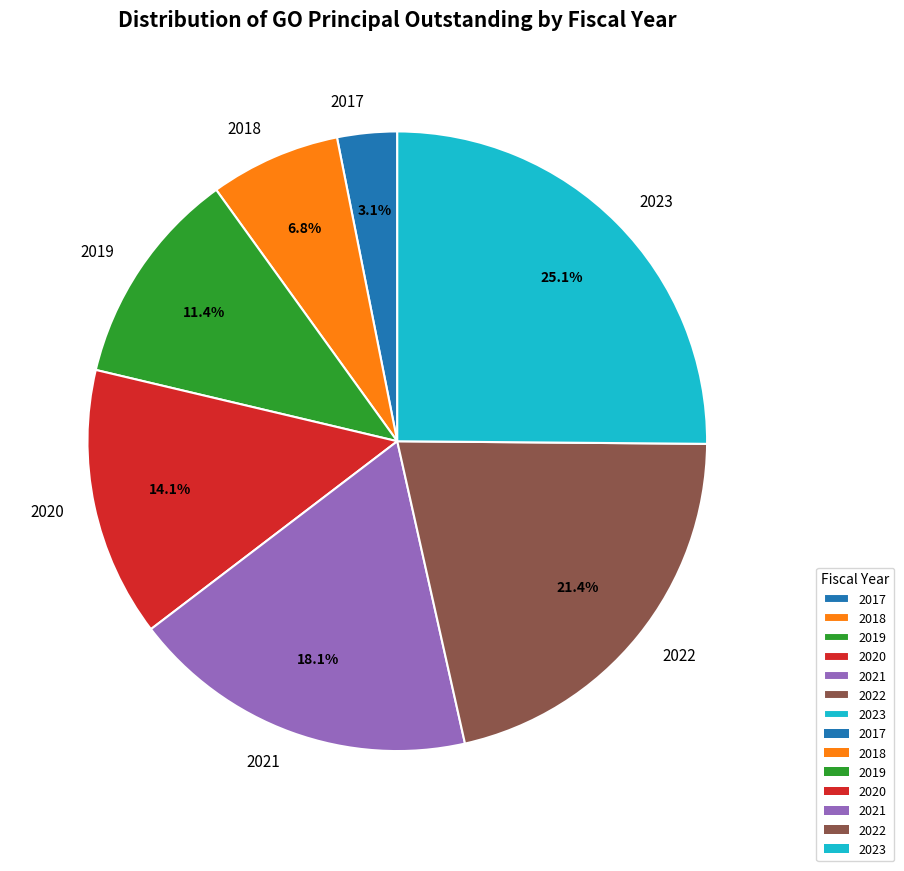

Count the number of slices in the pie.

7